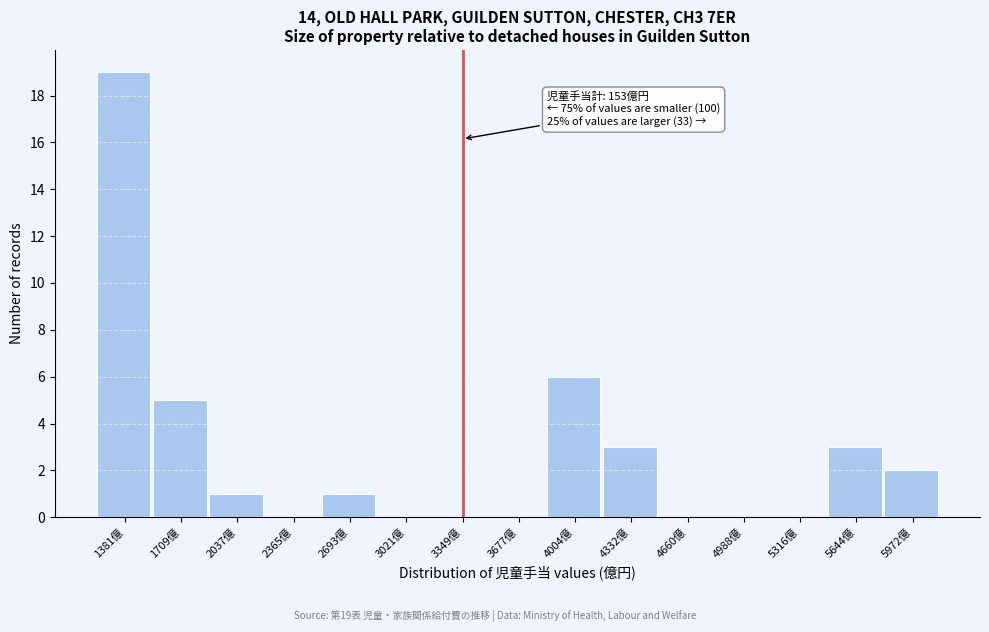

Reading left to right, extract all data points from this chart.

1381億=19	1709億=5	2037億=1	2365億=0	2693億=1	3021億=0	3349億=0	3677億=0	4004億=6	4332億=3	4660億=0	4988億=0	5316億=0	5644億=3	5972億=2